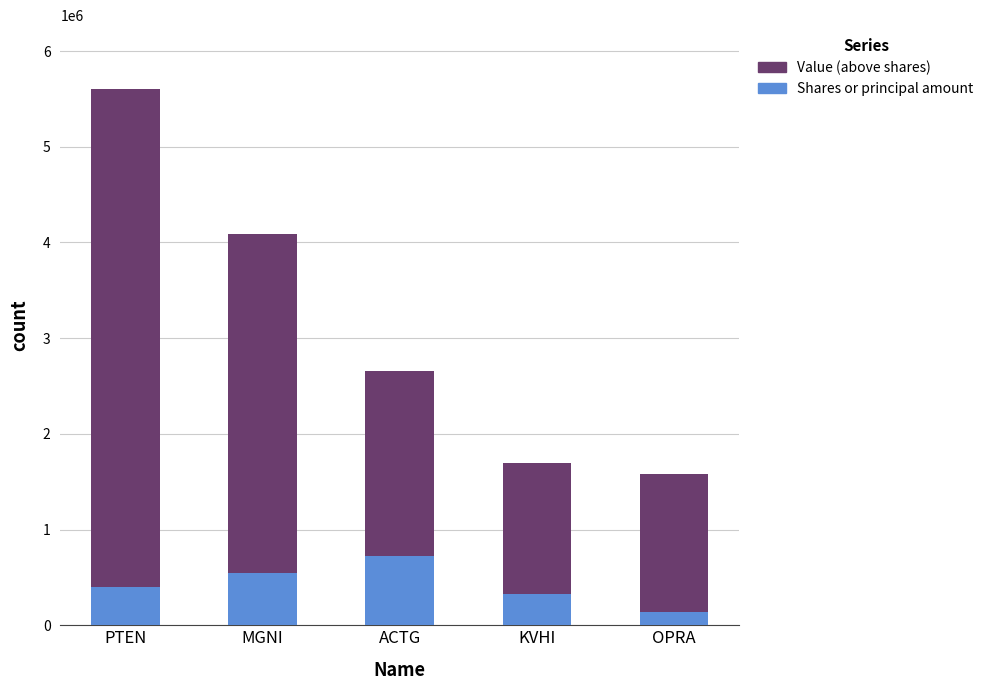

Reading left to right, what are the values for Shares or principal amount?

404500	542511	727463	331653	140000